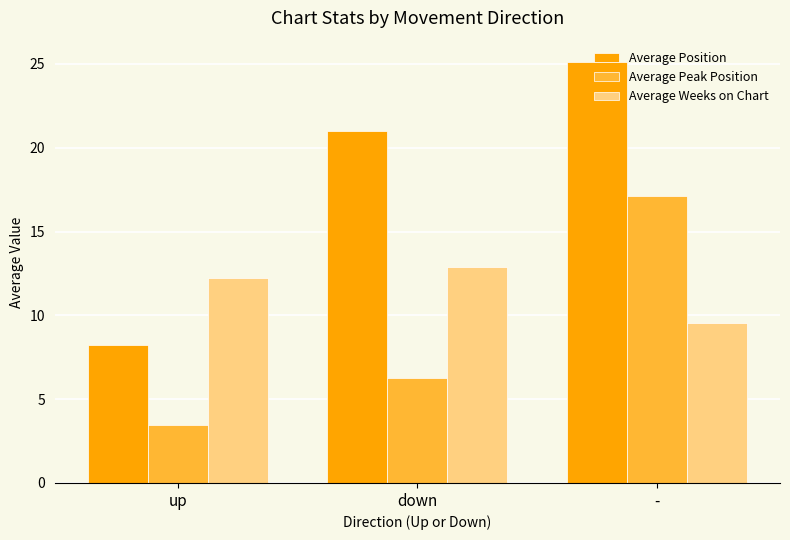

Which series has the widest spread of values?

Average Position